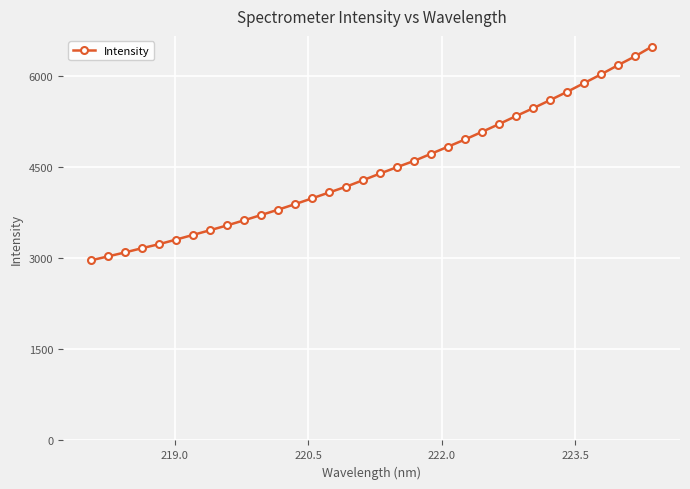

What is the value of the 14th point from the left?

3984.3